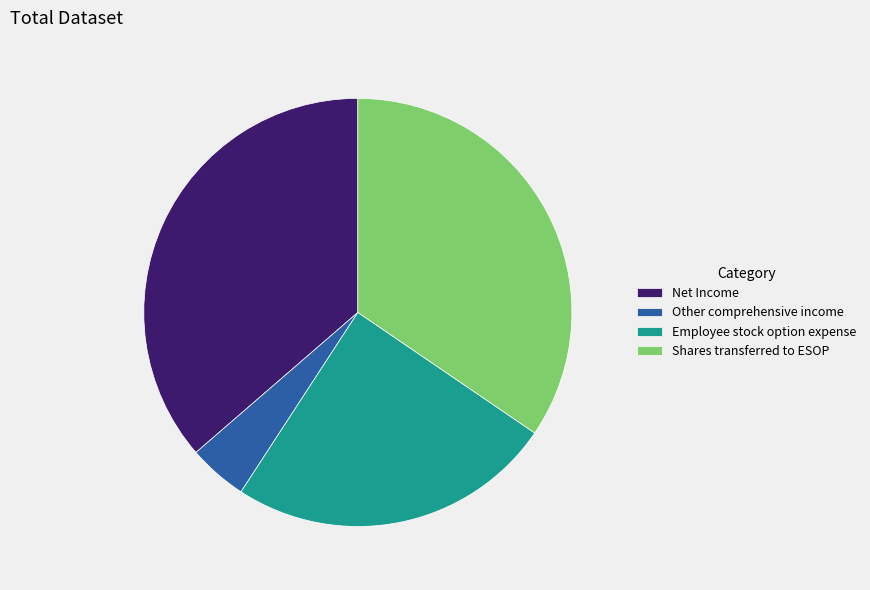

Which slice is the smallest?

Other comprehensive income